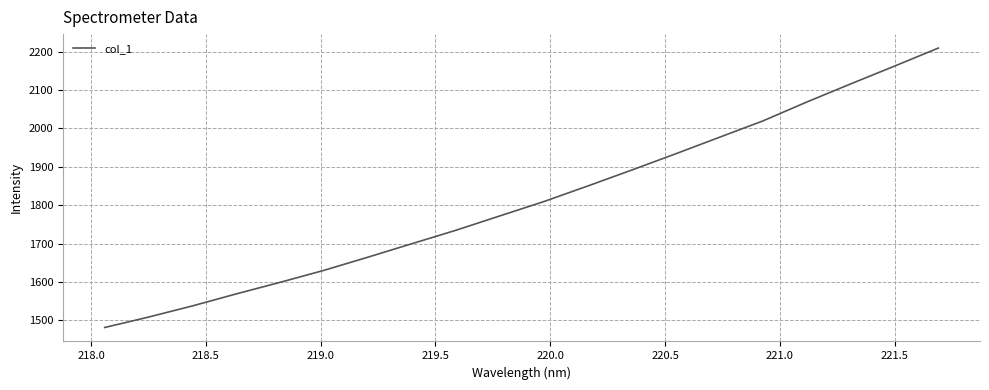

What is the sum of all values?

36233.2